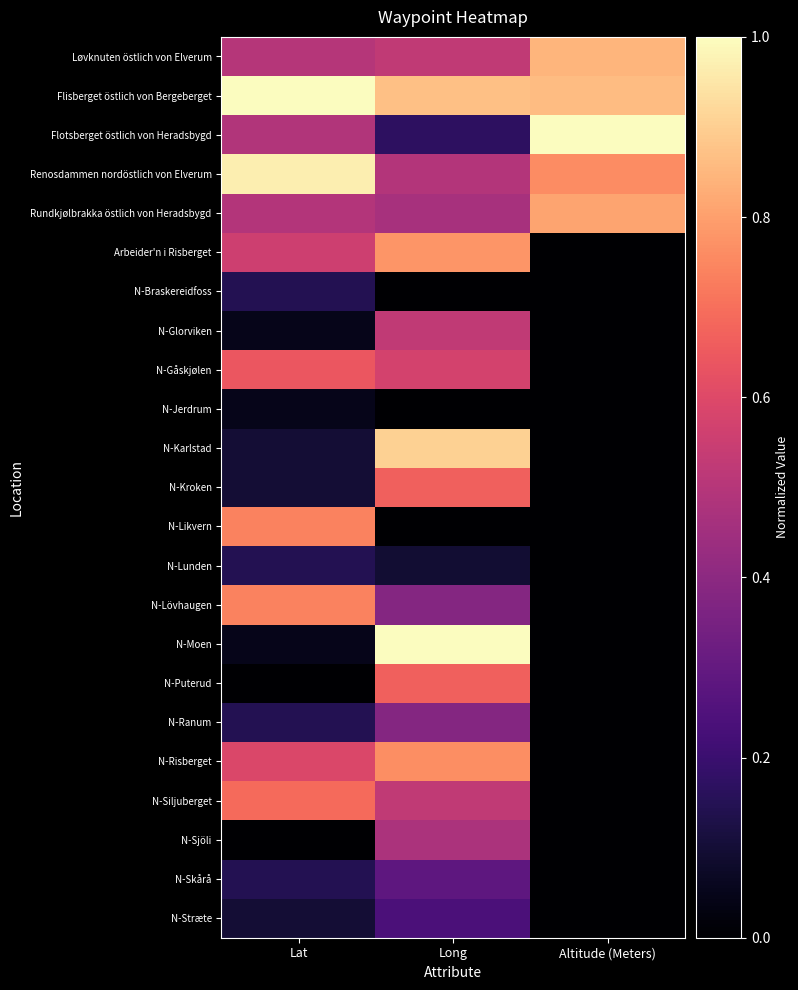

How many categories are shown in the chart?

3